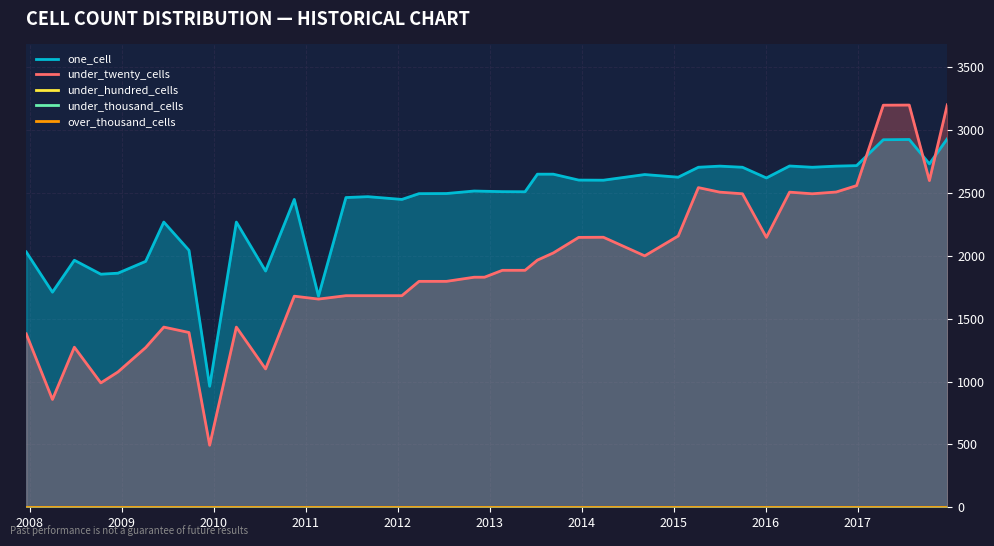

True or false: one_cell and under_thousand_cells intersect in this chart.

False